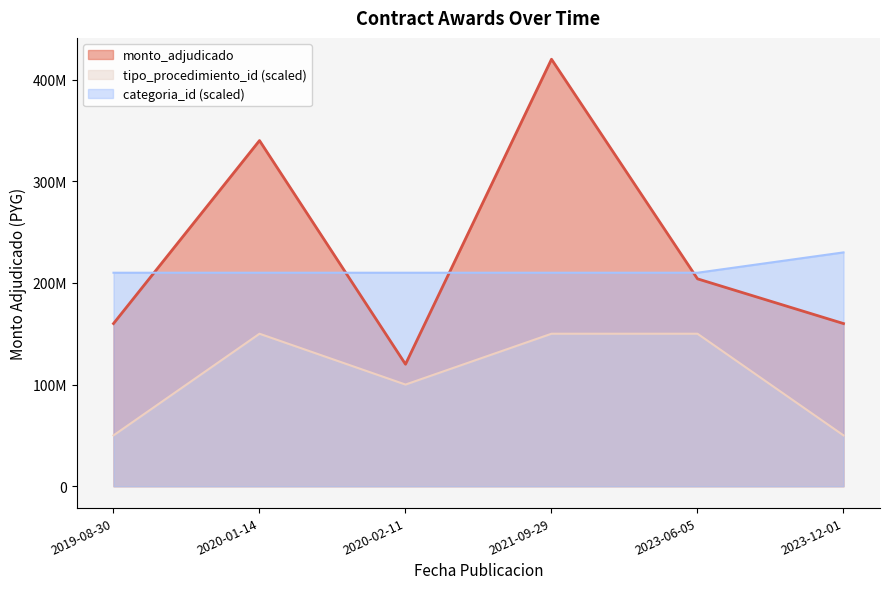

True or false: the data shows 160000000 at 2019-08-30.

True